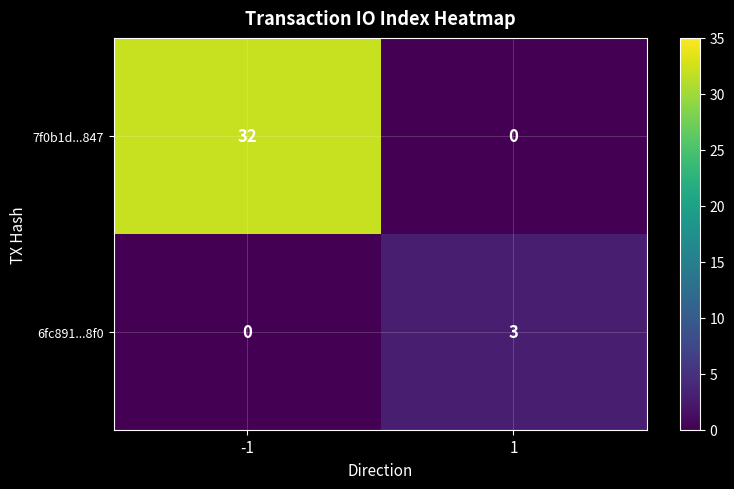

The 7f0b1d...847 series shows 44 at -1. True or false?

False